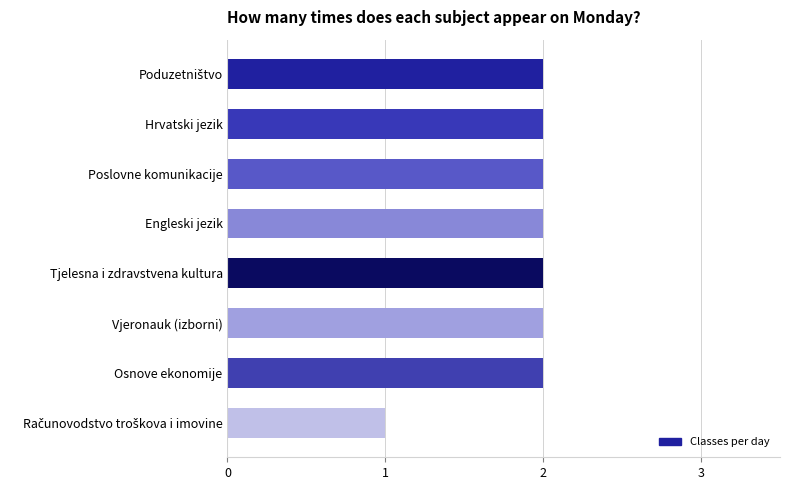

True or false: the data shows 2 at Poslovne komunikacije.

True